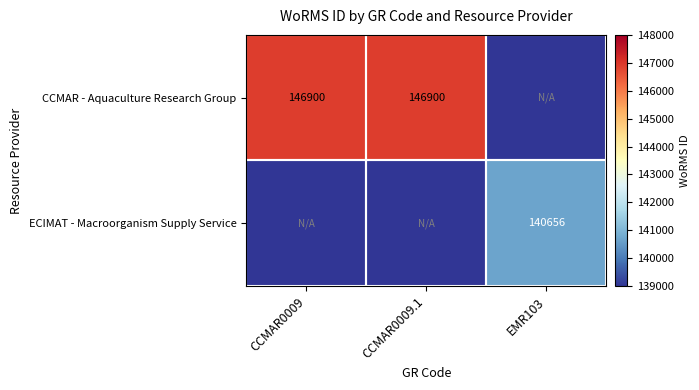

True or false: ECIMAT - Macroorganism Supply Service has a value of 0 at CCMAR0009.

True